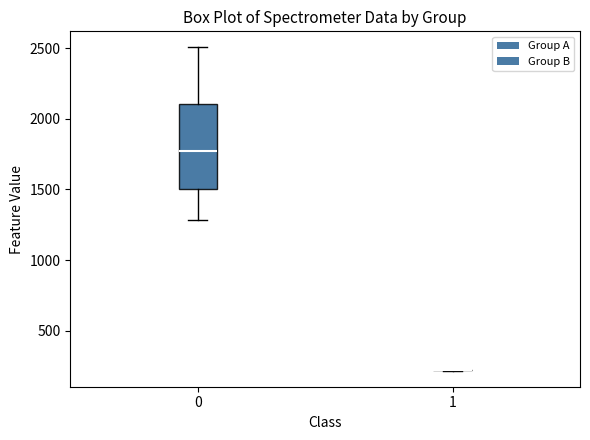

Reading left to right, transcribe this box plot: for each box, give where its median line is, the range the box spans, and where its two whiskers end, as read against the y-axis. The values are not printed on the chart, so give them approximately, as read against the axis.

0: median 1750, box 1500 to 2100, whiskers 1300 to 2500
1: box collapsed to a line at 200, whiskers 200 to 200